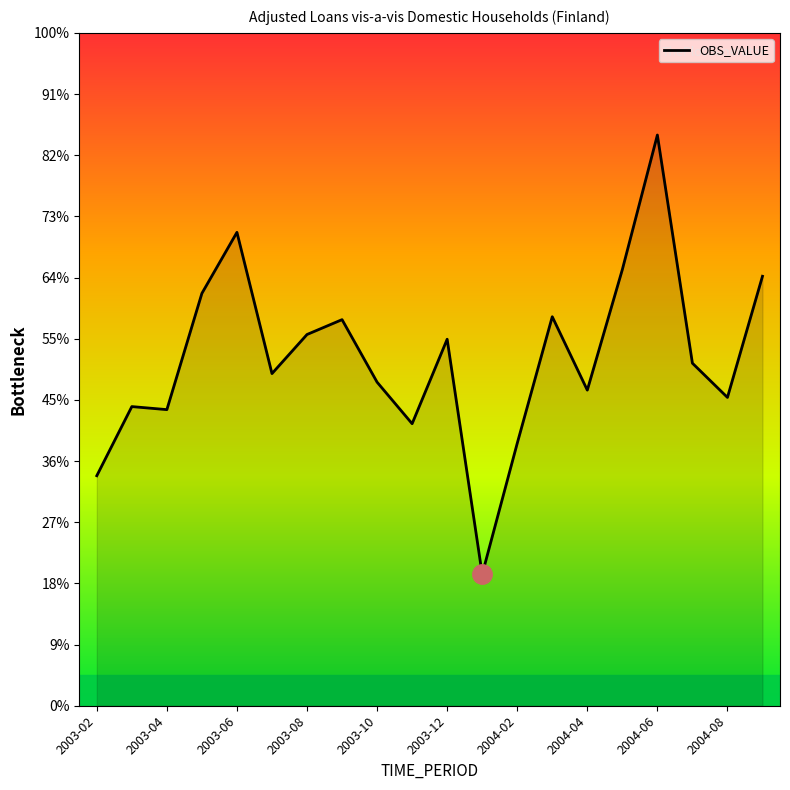

Is this an area chart (filled region under the line)?

Yes